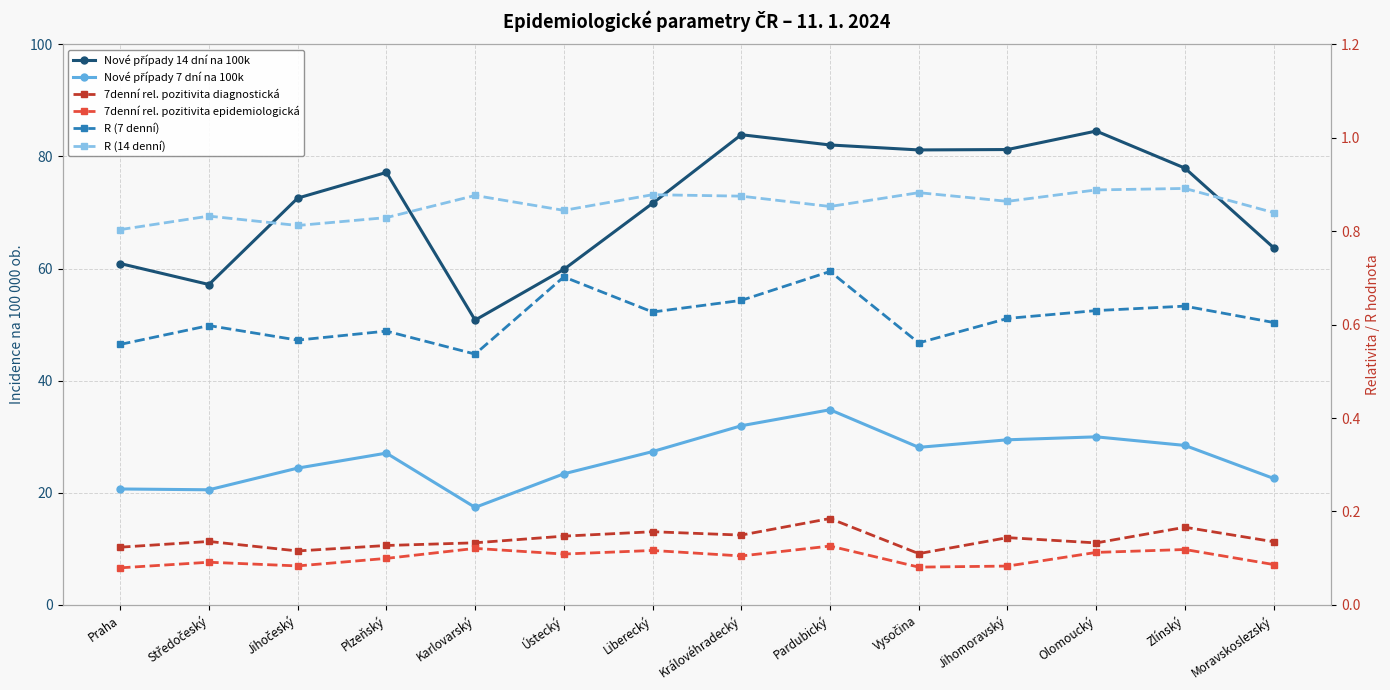

At Ústecký, list the series in order from smallest to largest.

7denní rel. pozitivita epidemiologická, 7denní rel. pozitivita diagnostická, R (7 denní), R (14 denní), Nové případy 7 dní na 100k, Nové případy 14 dní na 100k